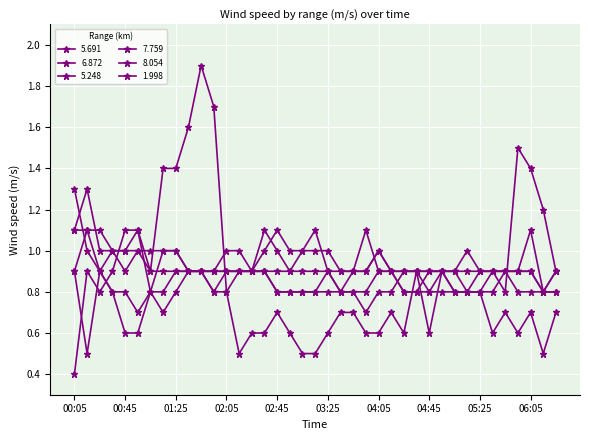

Reading left to right, extract all data points from this chart.

5.691: 00:05=0.9	00:15=1.1	00:25=0.9	00:35=0.8	00:45=0.8	00:55=0.7	01:05=0.8	01:15=0.8	01:25=0.9	01:35=0.9	01:45=0.9	01:55=0.8	02:05=0.9	02:15=0.9	02:25=0.9	02:35=0.9	02:45=0.8	02:55=0.8	03:05=0.8	03:15=0.8	03:25=0.9	03:35=0.8	03:45=0.8	03:55=0.8	04:05=0.9	04:15=0.9	04:25=0.8	04:35=0.8	04:45=0.9	04:55=0.9	05:05=0.8	05:15=0.8	05:25=0.8	05:35=0.8	05:45=0.9	05:55=0.8	06:05=0.8	06:15=0.8	06:25=0.8
6.872: 00:05=1.3	00:15=1.0	00:25=0.9	00:35=1.0	00:45=1.0	00:55=1.1	01:05=0.8	01:15=1.0	01:25=1.0	01:35=0.9	01:45=0.9	01:55=0.9	02:05=1.0	02:15=1.0	02:25=0.9	02:35=0.9	02:45=0.9	02:55=0.9	03:05=0.9	03:15=0.9	03:25=0.9	03:35=0.9	03:45=0.9	03:55=0.9	04:05=1.0	04:15=0.9	04:25=0.9	04:35=0.9	04:45=0.9	04:55=0.9	05:05=0.9	05:15=0.9	05:25=0.9	05:35=0.9	05:45=0.9	05:55=0.9	06:05=0.9	06:15=0.8	06:25=0.9
5.248: 00:05=0.9	00:15=0.5	00:25=0.9	00:35=0.8	00:45=0.6	00:55=0.6	01:05=0.8	01:15=0.7	01:25=0.8	01:35=0.9	01:45=0.9	01:55=0.9	02:05=0.9	02:15=0.9	02:25=0.9	02:35=0.9	02:45=0.8	02:55=0.8	03:05=0.8	03:15=0.8	03:25=0.8	03:35=0.8	03:45=0.8	03:55=0.7	04:05=0.8	04:15=0.8	04:25=0.9	04:35=0.9	04:45=0.8	04:55=0.8	05:05=0.8	05:15=0.8	05:25=0.8	05:35=0.9	05:45=0.8	05:55=1.5	06:05=1.4	06:15=1.2	06:25=0.9
7.759: 00:05=1.1	00:15=1.3	00:25=1.0	00:35=1.0	00:45=1.0	00:55=1.0	01:05=0.9	01:15=0.9	01:25=0.9	01:35=0.9	01:45=0.9	01:55=0.8	02:05=0.8	02:15=0.9	02:25=0.9	02:35=1.1	02:45=1.0	02:55=0.9	03:05=1.0	03:15=1.1	03:25=0.9	03:35=0.8	03:45=0.9	03:55=1.1	04:05=0.9	04:15=0.9	04:25=0.8	04:35=0.8	04:45=0.8	04:55=0.9	05:05=0.9	05:15=0.8	05:25=0.9	05:35=0.9	05:45=0.9	05:55=0.9	06:05=1.1	06:15=0.8	06:25=0.8
8.054: 00:05=1.1	00:15=1.1	00:25=1.1	00:35=1.0	00:45=0.9	00:55=1.0	01:05=1.0	01:15=1.0	01:25=1.0	01:35=0.9	01:45=0.9	01:55=0.9	02:05=0.9	02:15=0.9	02:25=0.9	02:35=1.0	02:45=1.1	02:55=1.0	03:05=1.0	03:15=1.0	03:25=1.0	03:35=0.9	03:45=0.9	03:55=0.9	04:05=1.0	04:15=0.9	04:25=0.9	04:35=0.9	04:45=0.9	04:55=0.9	05:05=0.9	05:15=1.0	05:25=0.9	05:35=0.9	05:45=0.9	05:55=0.9	06:05=0.9	06:15=0.8	06:25=0.9
1.998: 00:05=0.4	00:15=0.9	00:25=0.8	00:35=0.9	00:45=1.1	00:55=1.1	01:05=0.9	01:15=1.4	01:25=1.4	01:35=1.6	01:45=1.9	01:55=1.7	02:05=0.8	02:15=0.5	02:25=0.6	02:35=0.6	02:45=0.7	02:55=0.6	03:05=0.5	03:15=0.5	03:25=0.6	03:35=0.7	03:45=0.7	03:55=0.6	04:05=0.6	04:15=0.7	04:25=0.6	04:35=0.9	04:45=0.6	04:55=0.9	05:05=0.8	05:15=0.8	05:25=0.8	05:35=0.6	05:45=0.7	05:55=0.6	06:05=0.7	06:15=0.5	06:25=0.7